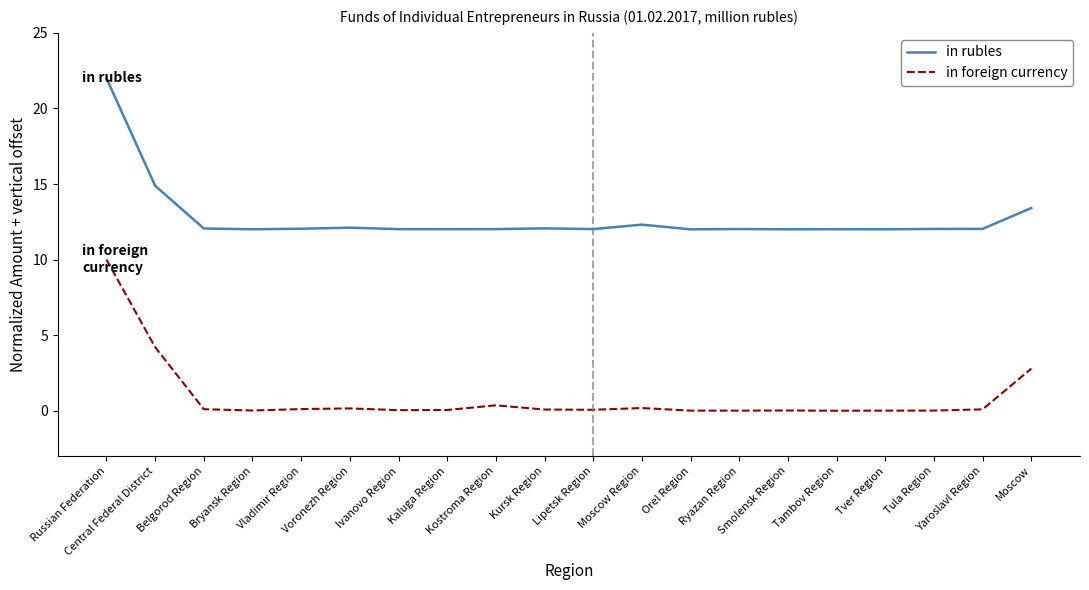

What is the total value across all series at Kursk Region?

12.1